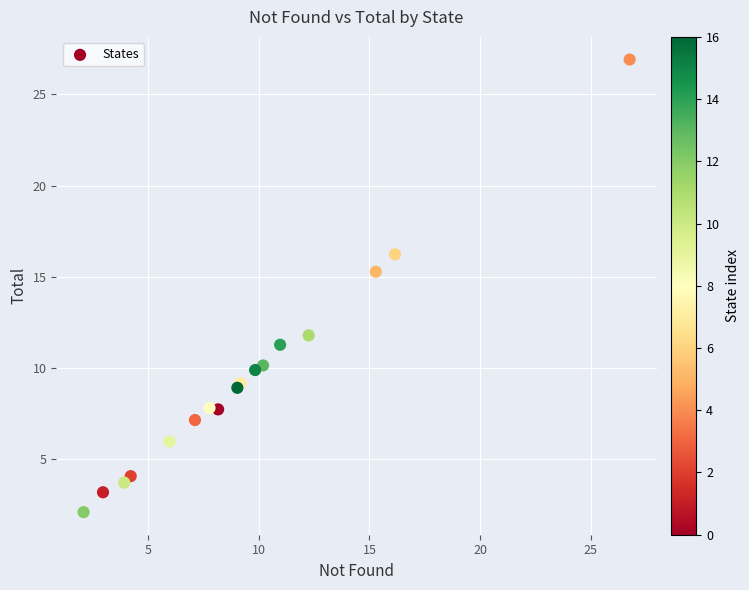

What Y value in the scatter plot is closest to 14?

15.3